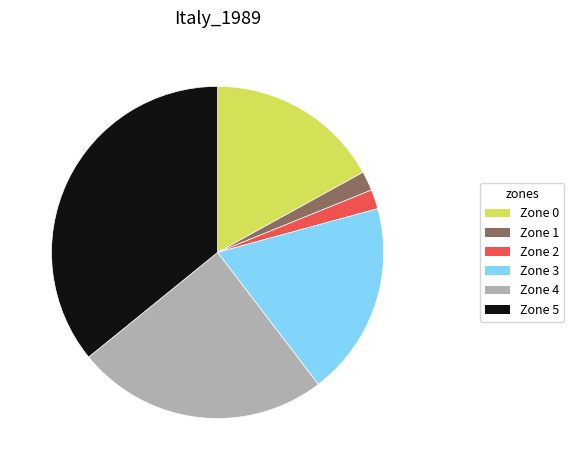

Combined, do Zone 2 and Zone 5 account for over 50%?

No